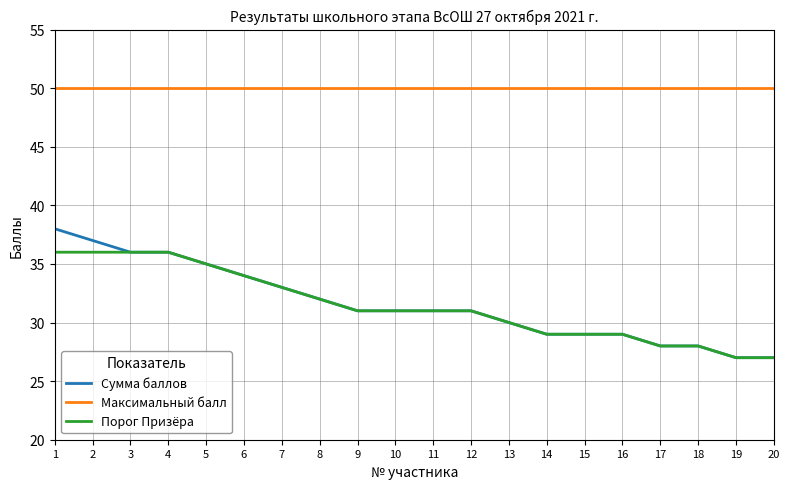

Reading left to right, what are all the values shown in this chart?

Сумма баллов: 1=38	2=37	3=36	4=36	5=35	6=34	7=33	8=32	9=31	10=31	11=31	12=31	13=30	14=29	15=29	16=29	17=28	18=28	19=27	20=27
Максимальный балл: 1=50	2=50	3=50	4=50	5=50	6=50	7=50	8=50	9=50	10=50	11=50	12=50	13=50	14=50	15=50	16=50	17=50	18=50	19=50	20=50
Порог Призёра: 1=36	2=36	3=36	4=36	5=35	6=34	7=33	8=32	9=31	10=31	11=31	12=31	13=30	14=29	15=29	16=29	17=28	18=28	19=27	20=27